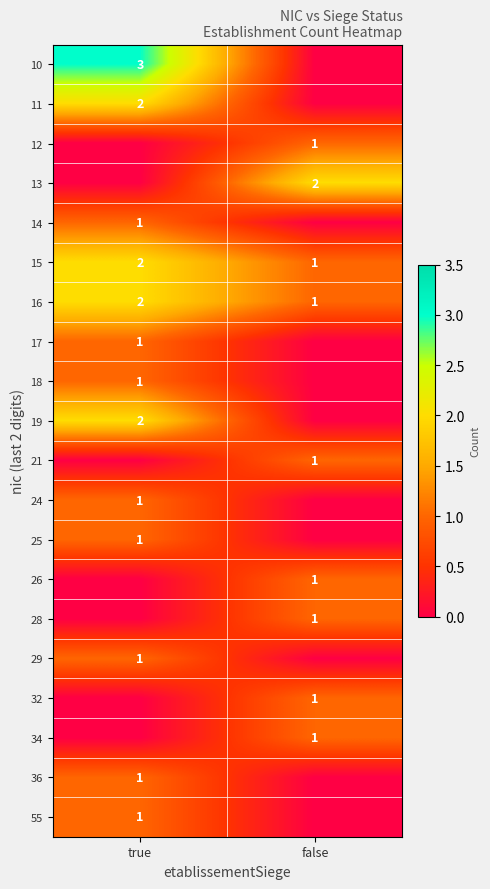

The value of 18 at true is 1. True or false?

True